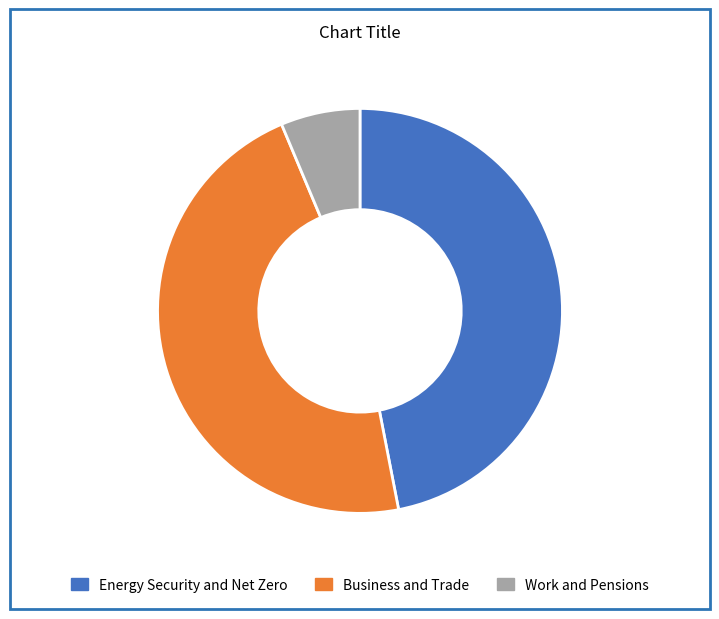

Is Energy Security and Net Zero the majority of the pie?

No